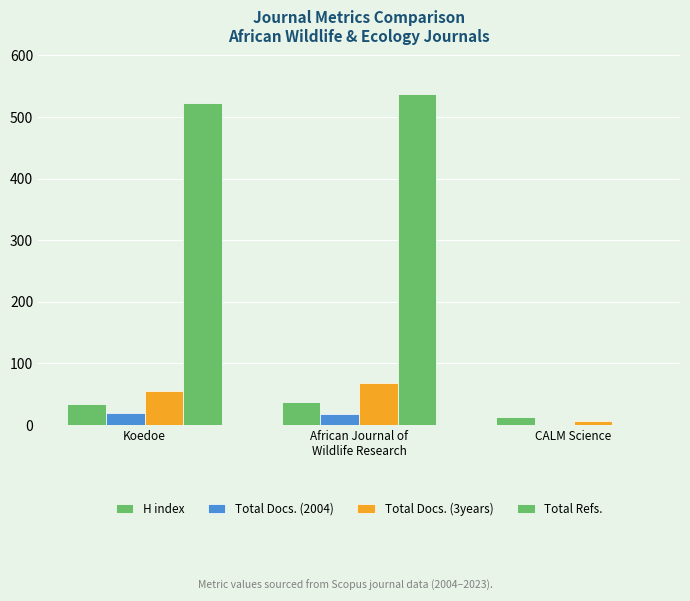

How many groups of bars are there?

3